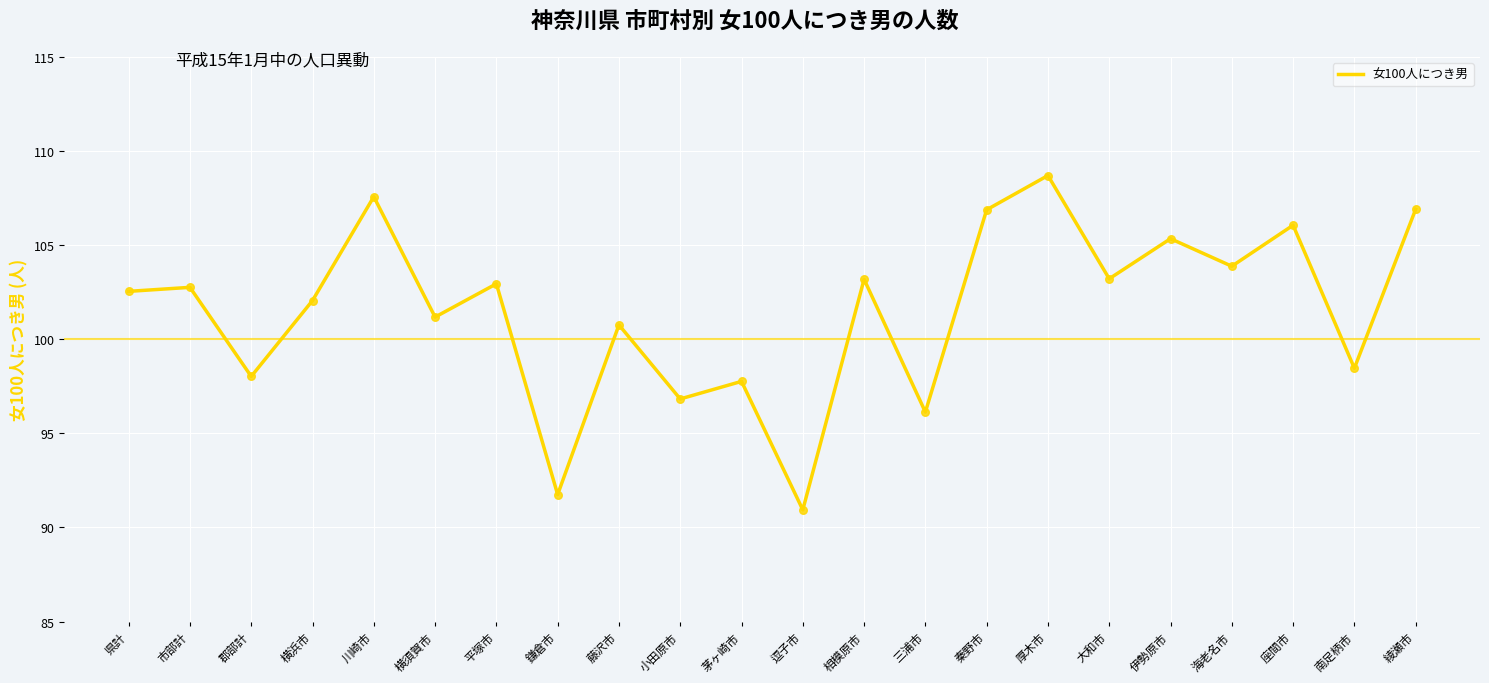

Between 郡部計 and 相模原市, which is larger?

相模原市